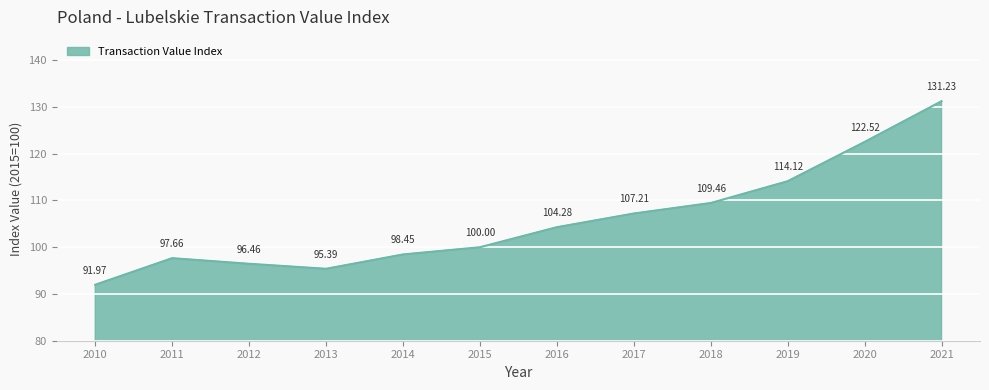

What is the sum of all values?

1268.8